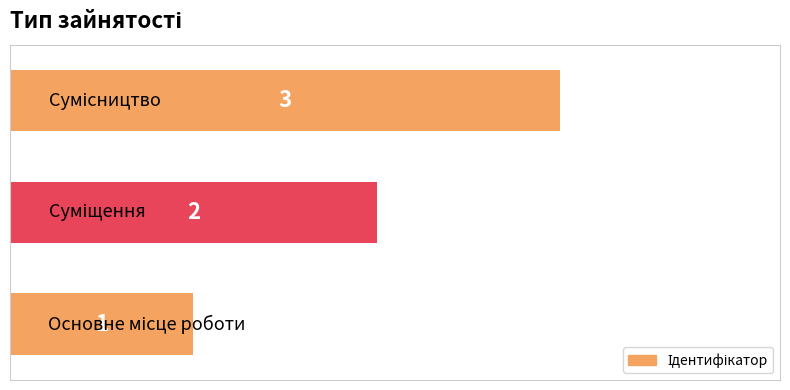

Does the chart contain any negative values?

No